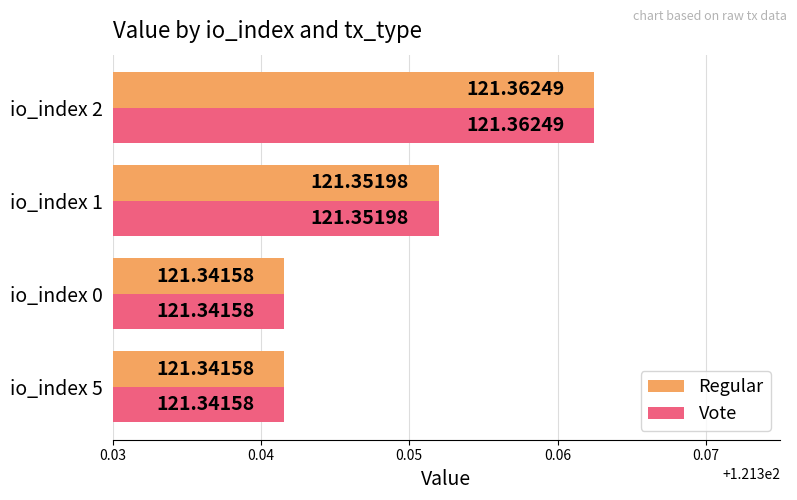

Count the number of categories in the chart.

4